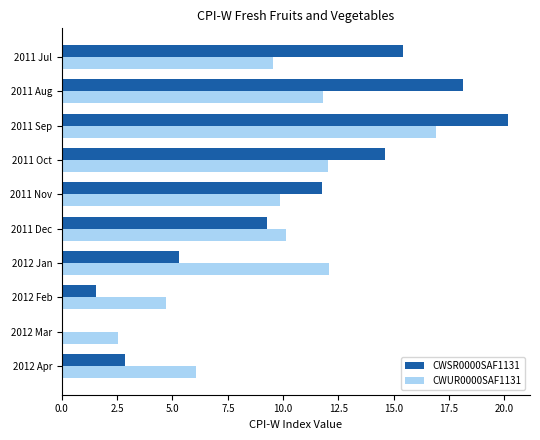

The CWUR0000SAF1131 series shows 11.8 at 2011 Aug. True or false?

True